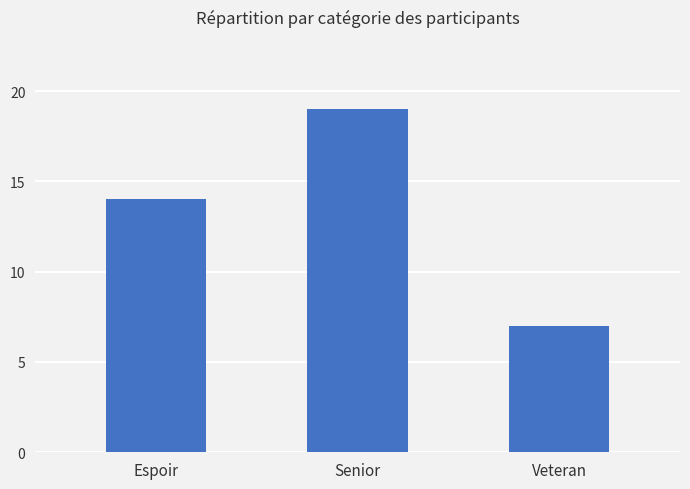

What is the sum of all values?

40